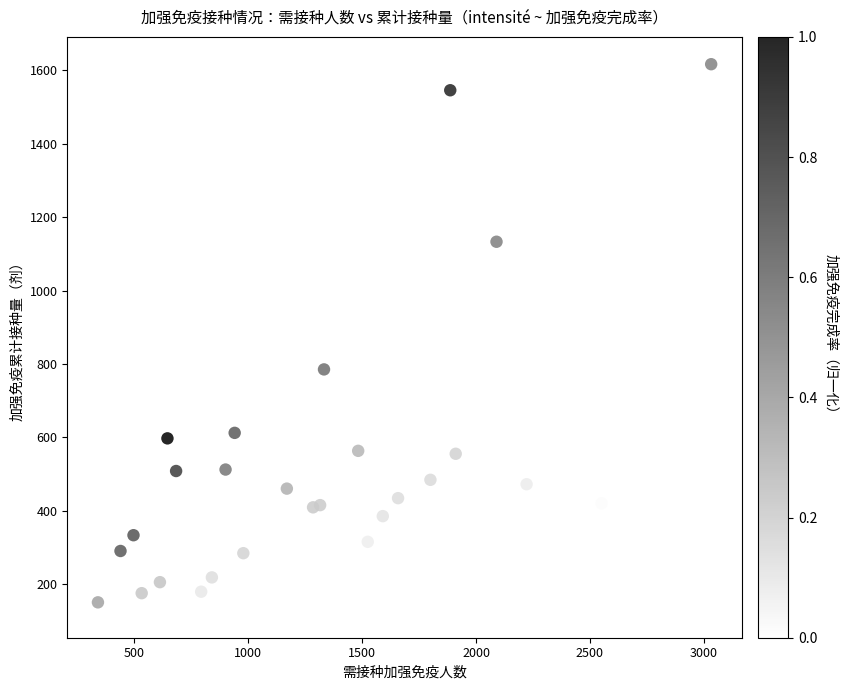

What is the range of Y values (max minus min)?

1489